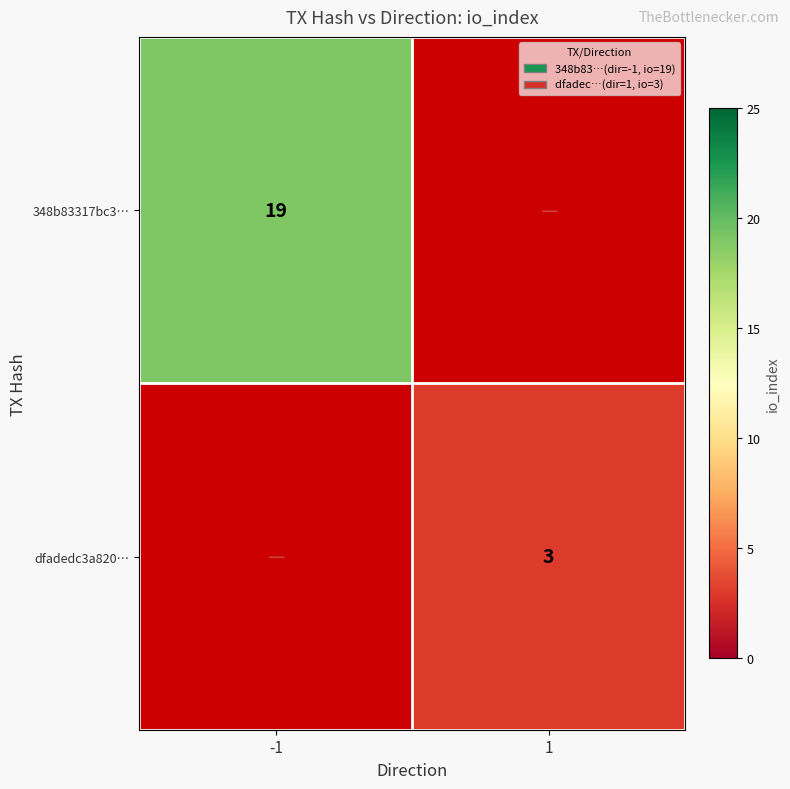

The dfadedc3a820… series shows 3 at 1. True or false?

True